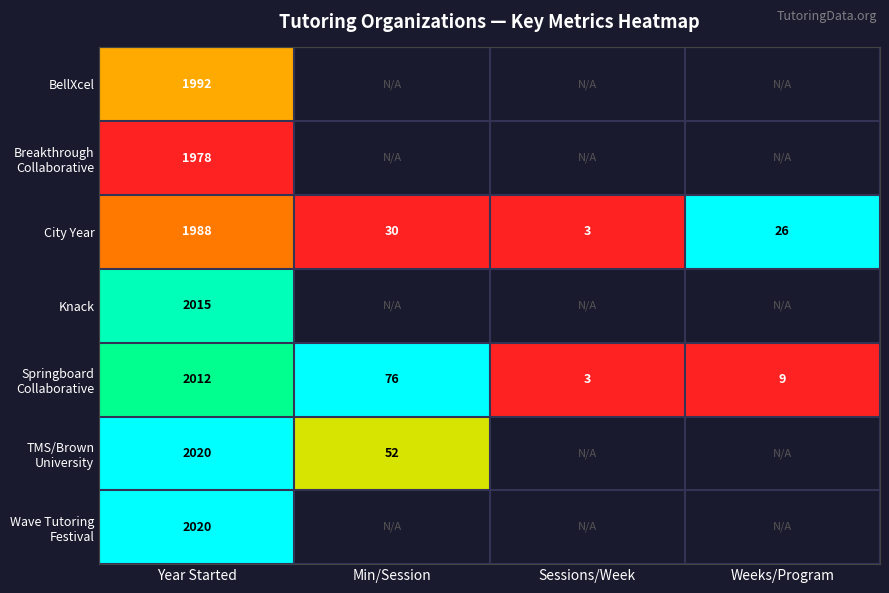

Count the number of categories in the chart.

4